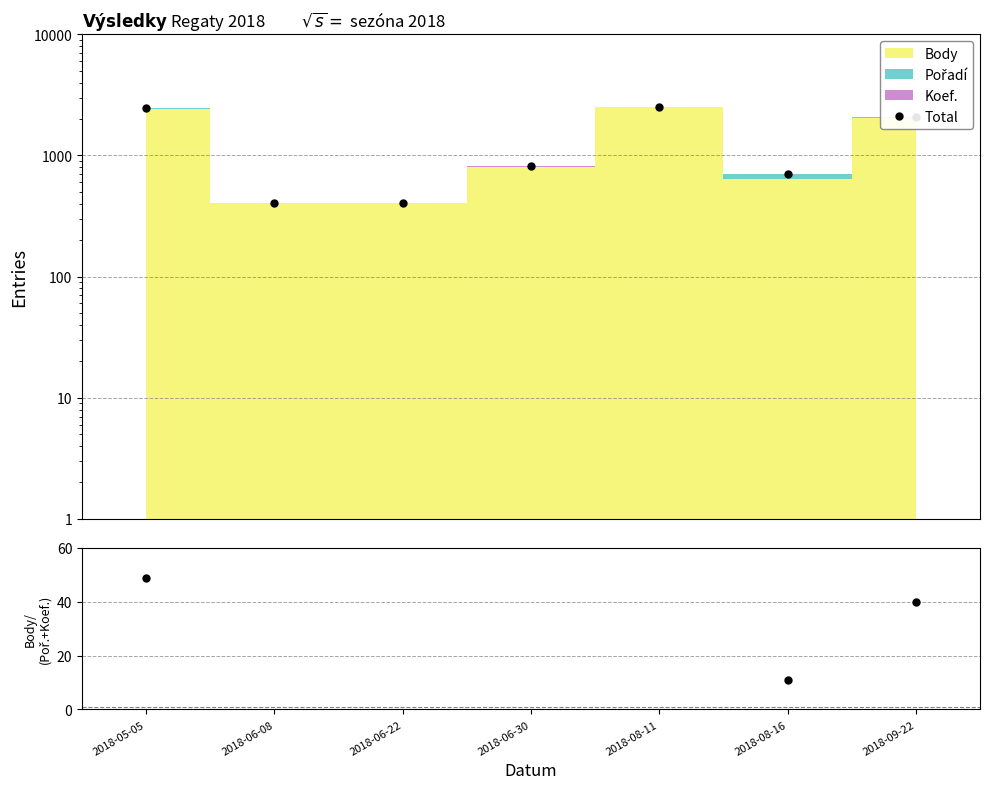

Is it true that the value at 2018-06-08 is 407?

True